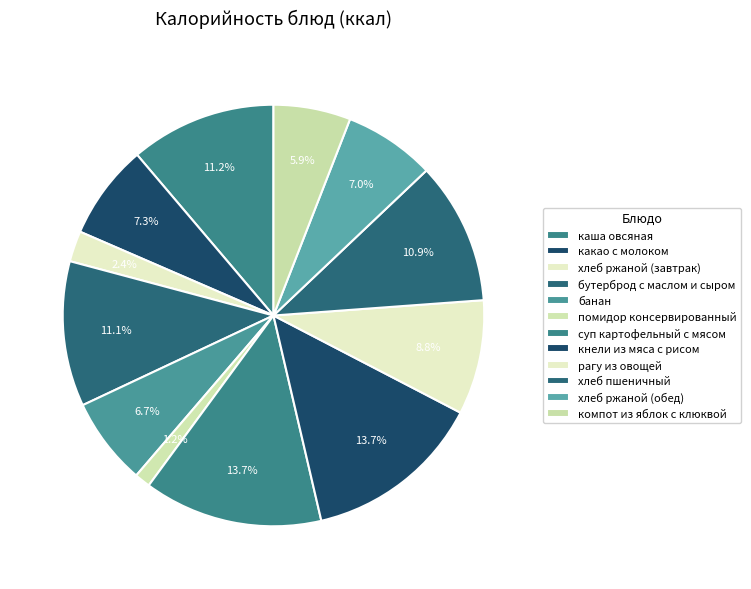

Count the number of slices in the pie.

12